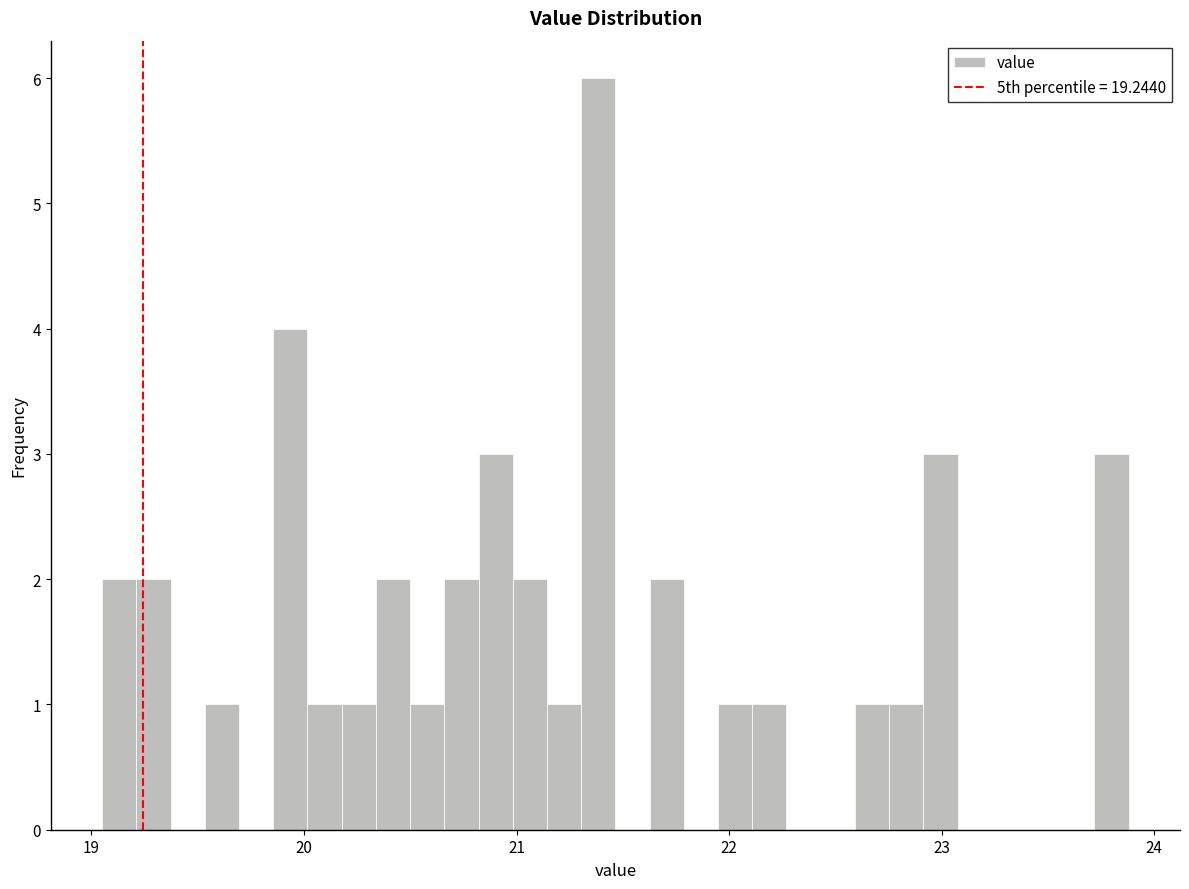

Read against the x-axis, roughly where is the centre of the tallest bar?

21.4